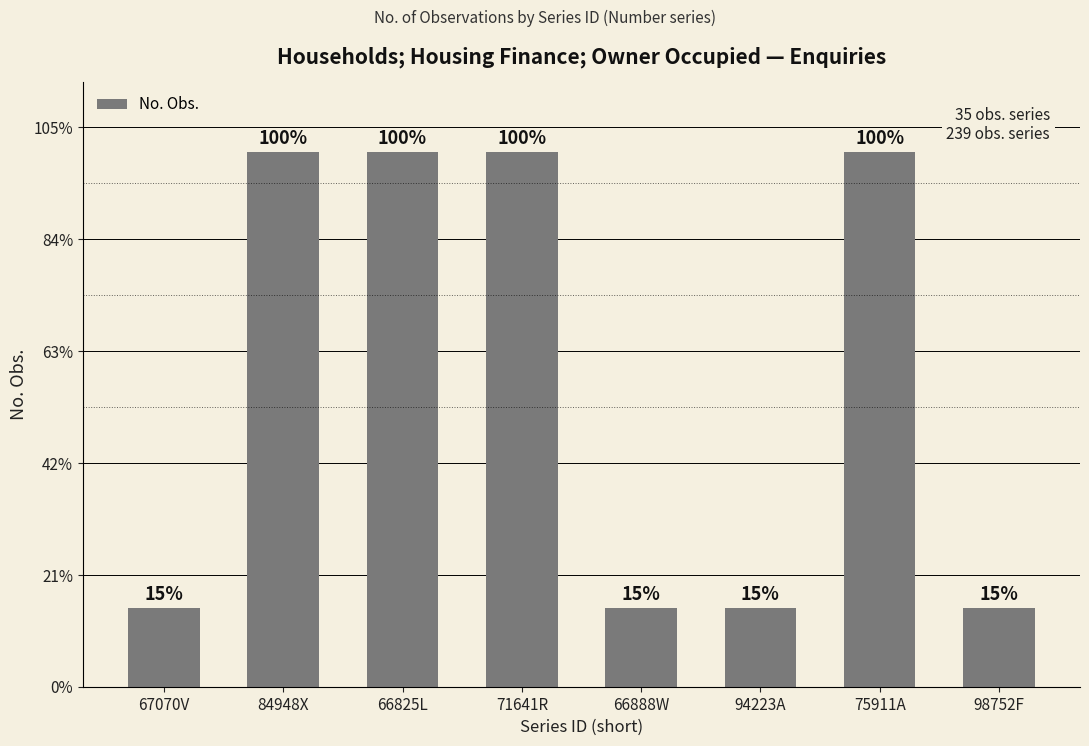

Are the bars horizontal?

No